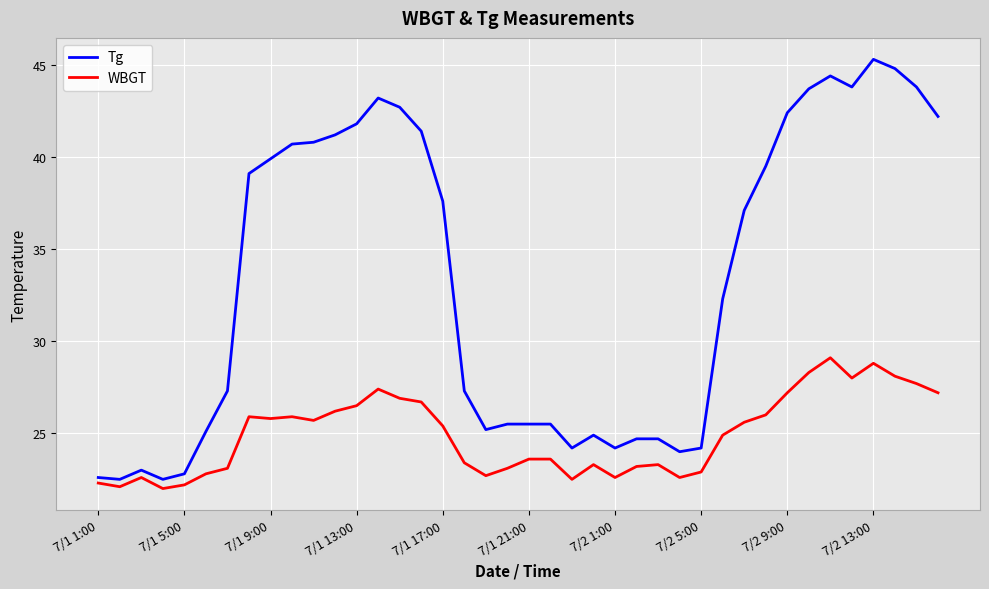

What are all the series names shown in the legend?

Tg, WBGT